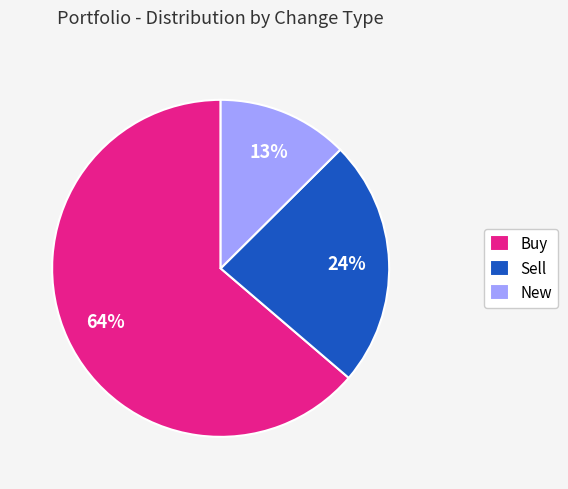

Is it true that Buy is 64% of the pie?

True